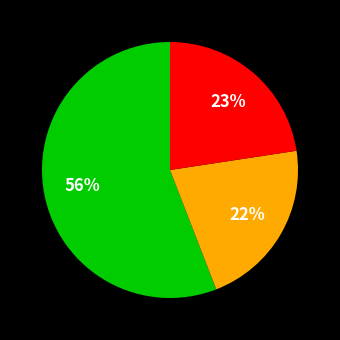

Is there a majority slice in this chart?

Yes